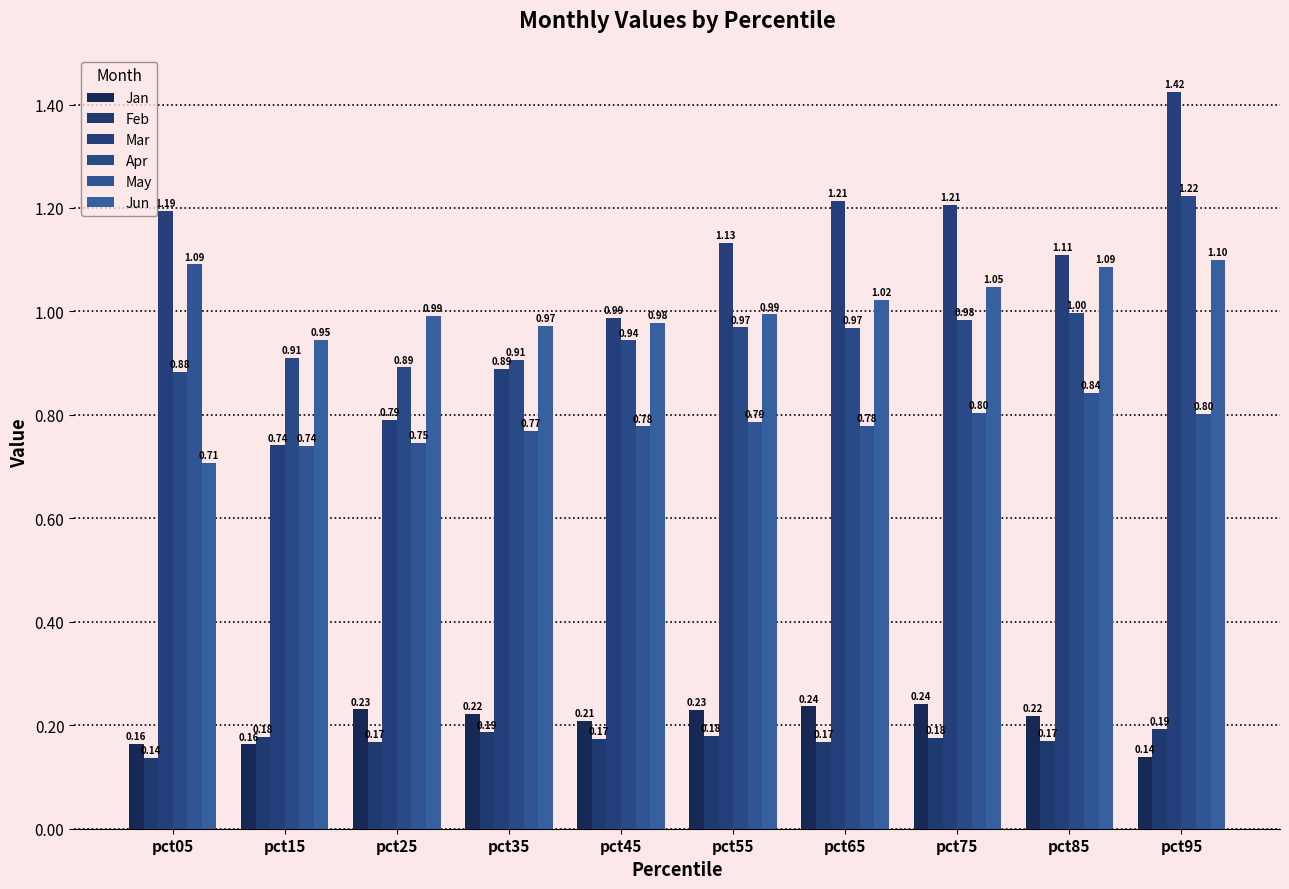

How many groups of bars are there?

10